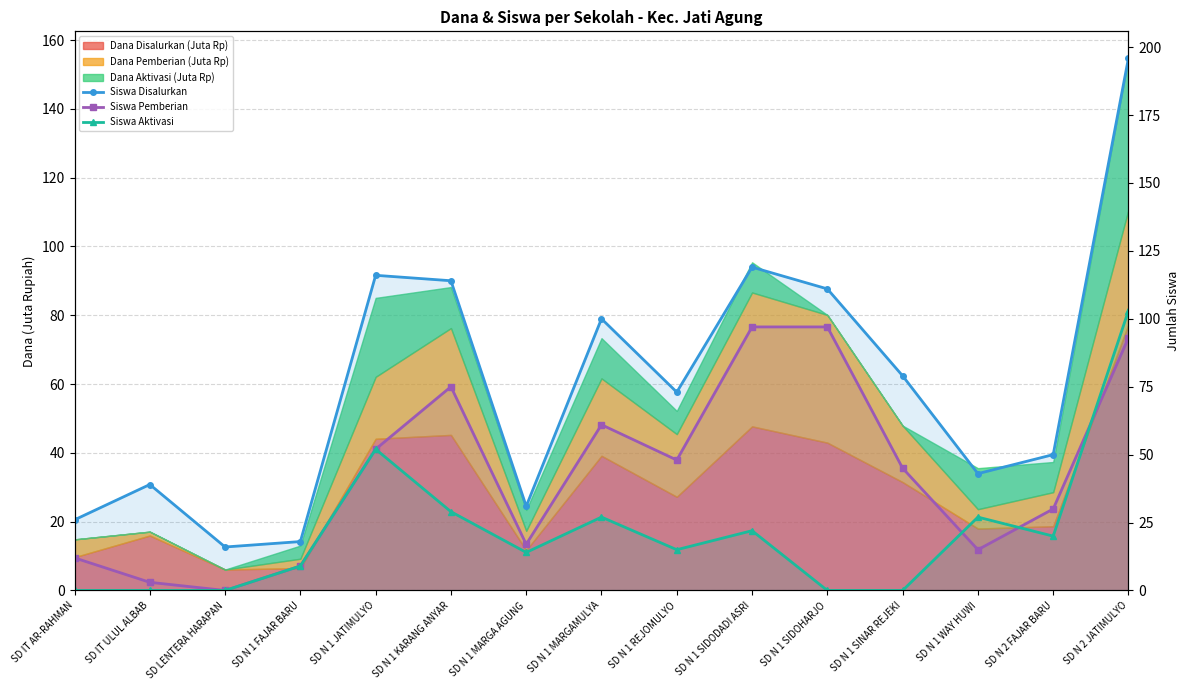

How many times do Siswa Aktivasi and Siswa Pemberian cross each other?

3